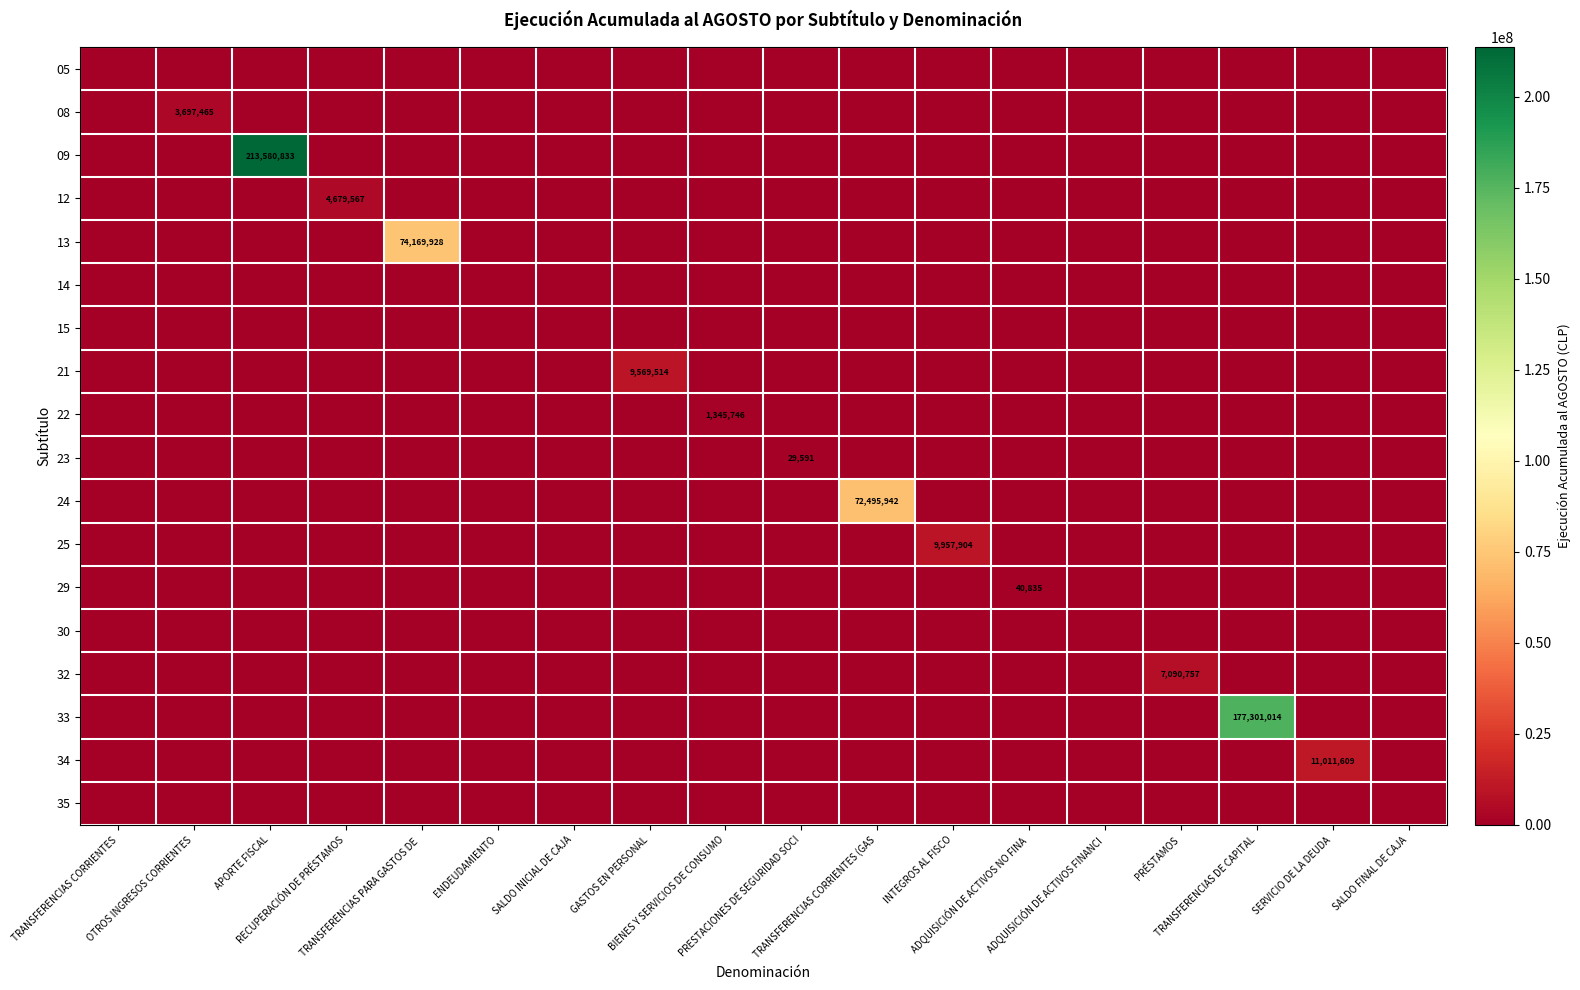

At TRANSFERENCIAS PARA GASTOS DE, list the series in order from largest to smallest.

13, 05, 08, 09, 12, 14, 15, 21, 22, 23, 24, 25, 29, 30, 32, 33, 34, 35